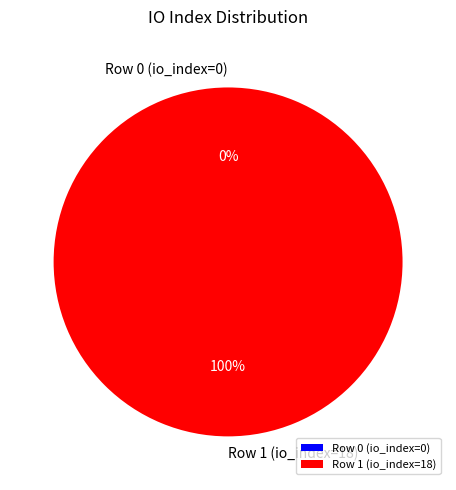

Is Row 1 (io_index=18) the majority of the pie?

Yes